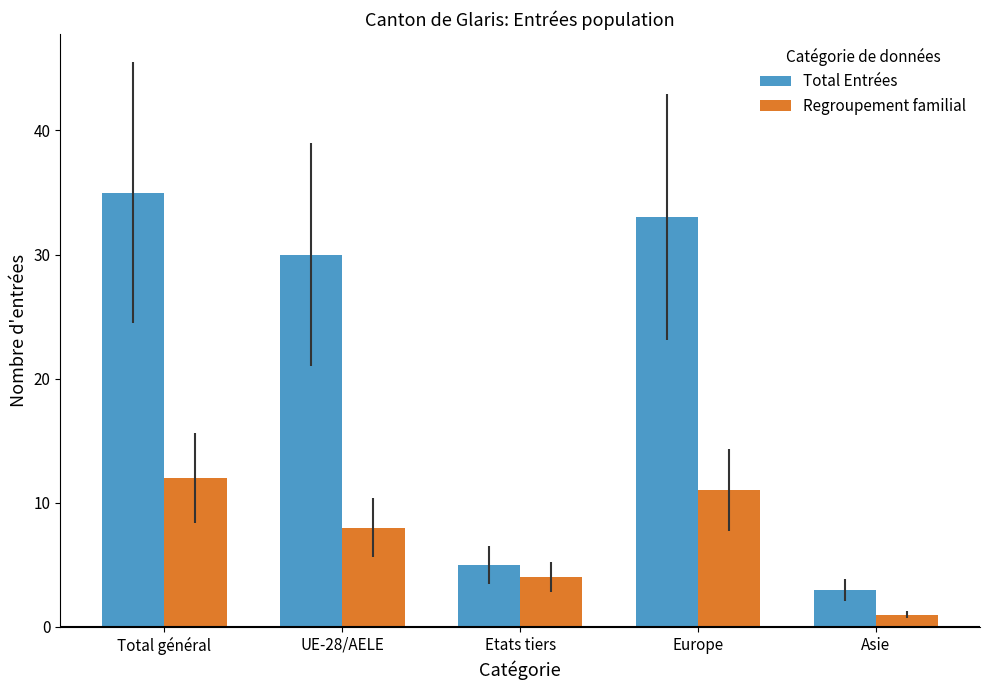

Reading left to right, what are all the values shown in this chart?

Total Entrées: 35	30	5	33	3
Regroupement familial: 12	8	4	11	1